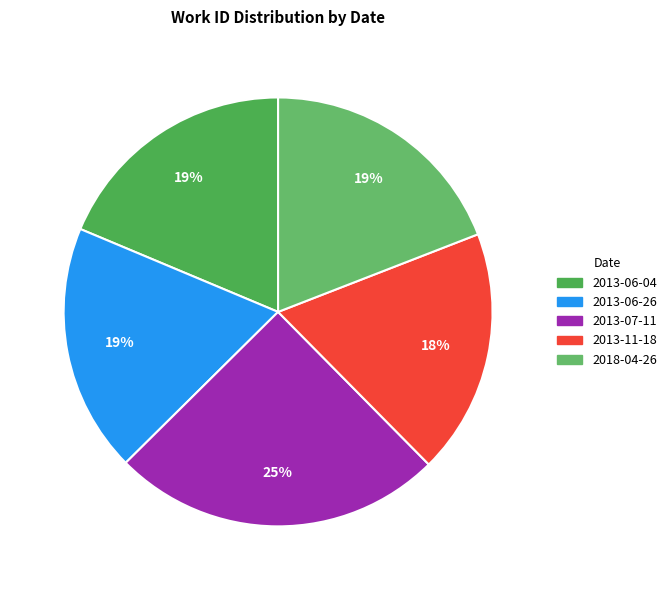

How many segments does this pie chart have?

5